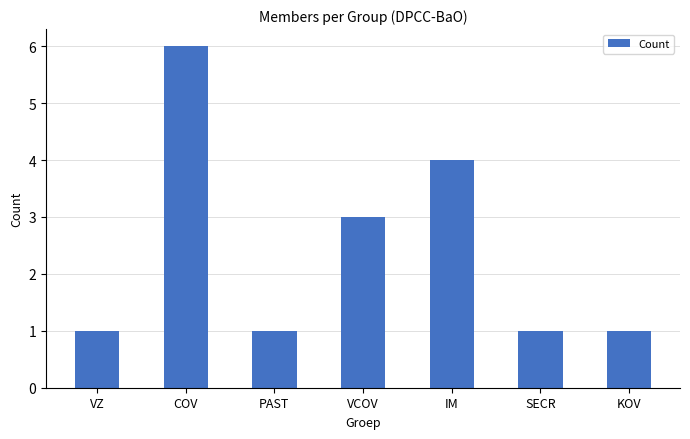

What position from the left is VZ?

1